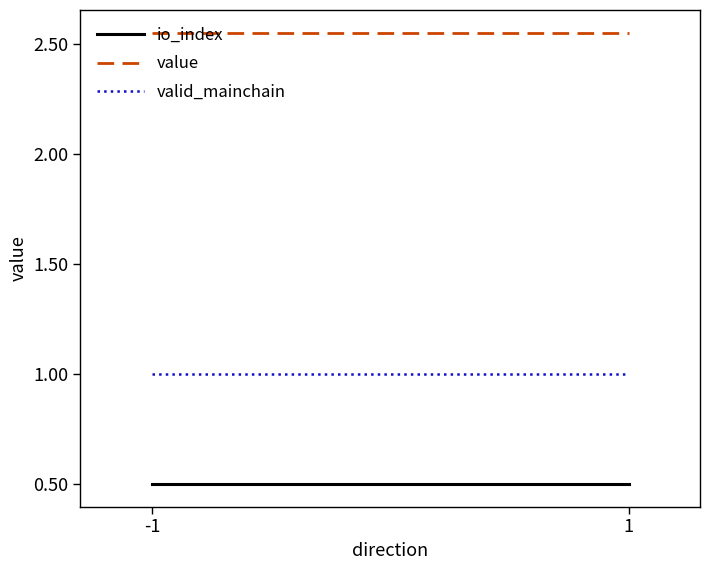

What value does the valid_mainchain series have at 1?

1.0